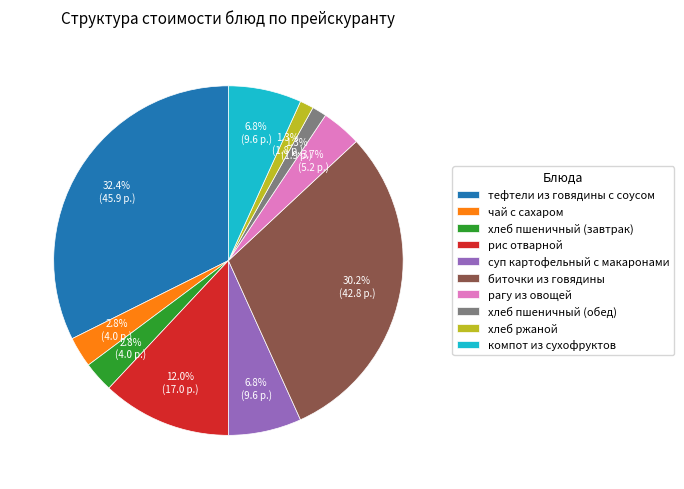

Is чай с сахаром the majority of the pie?

No